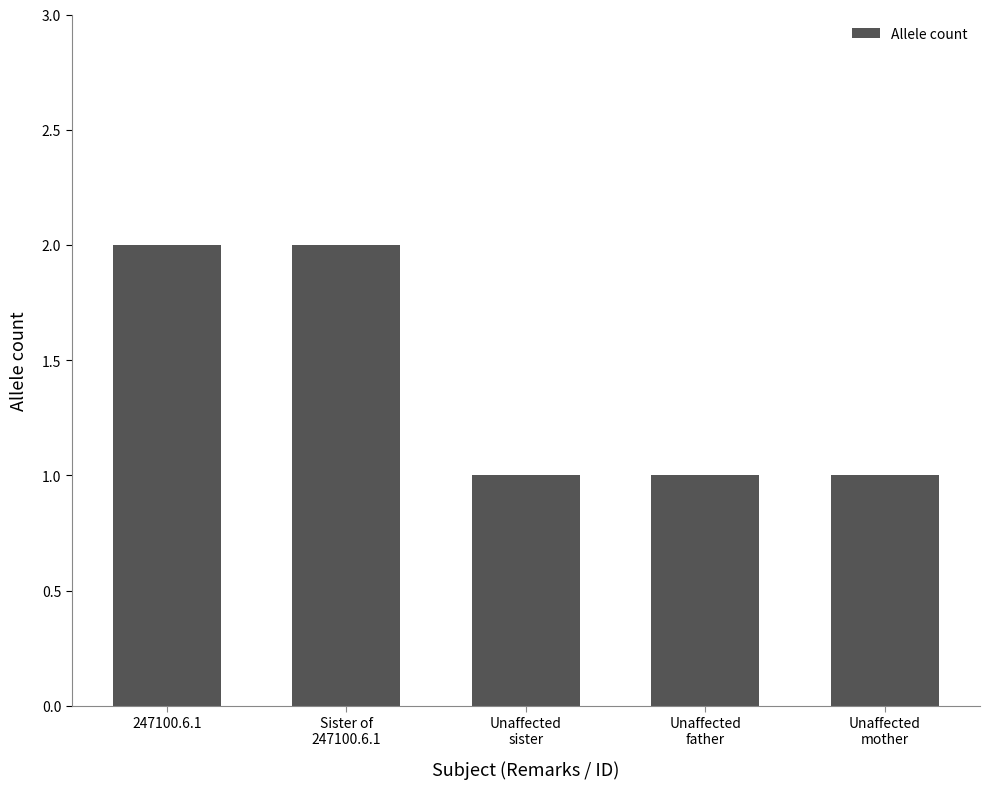

How many series are shown in this chart?

1